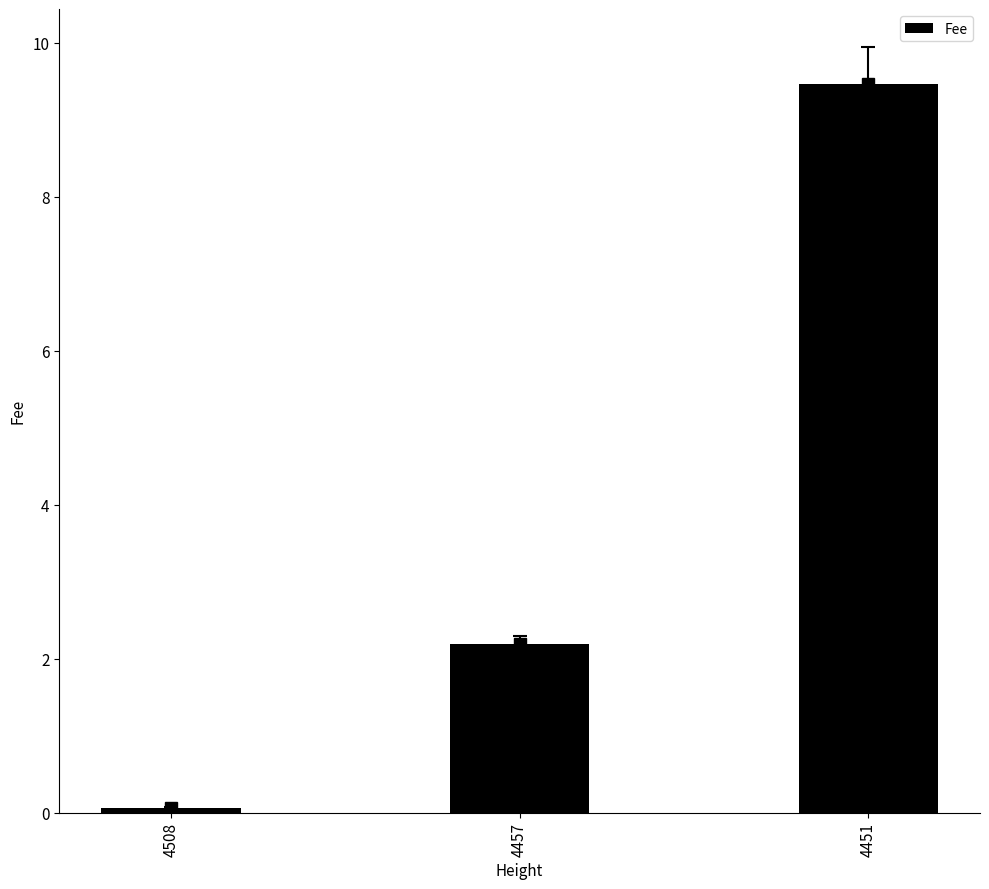

What is the sum of the values at 4457 and 4508?

2.3